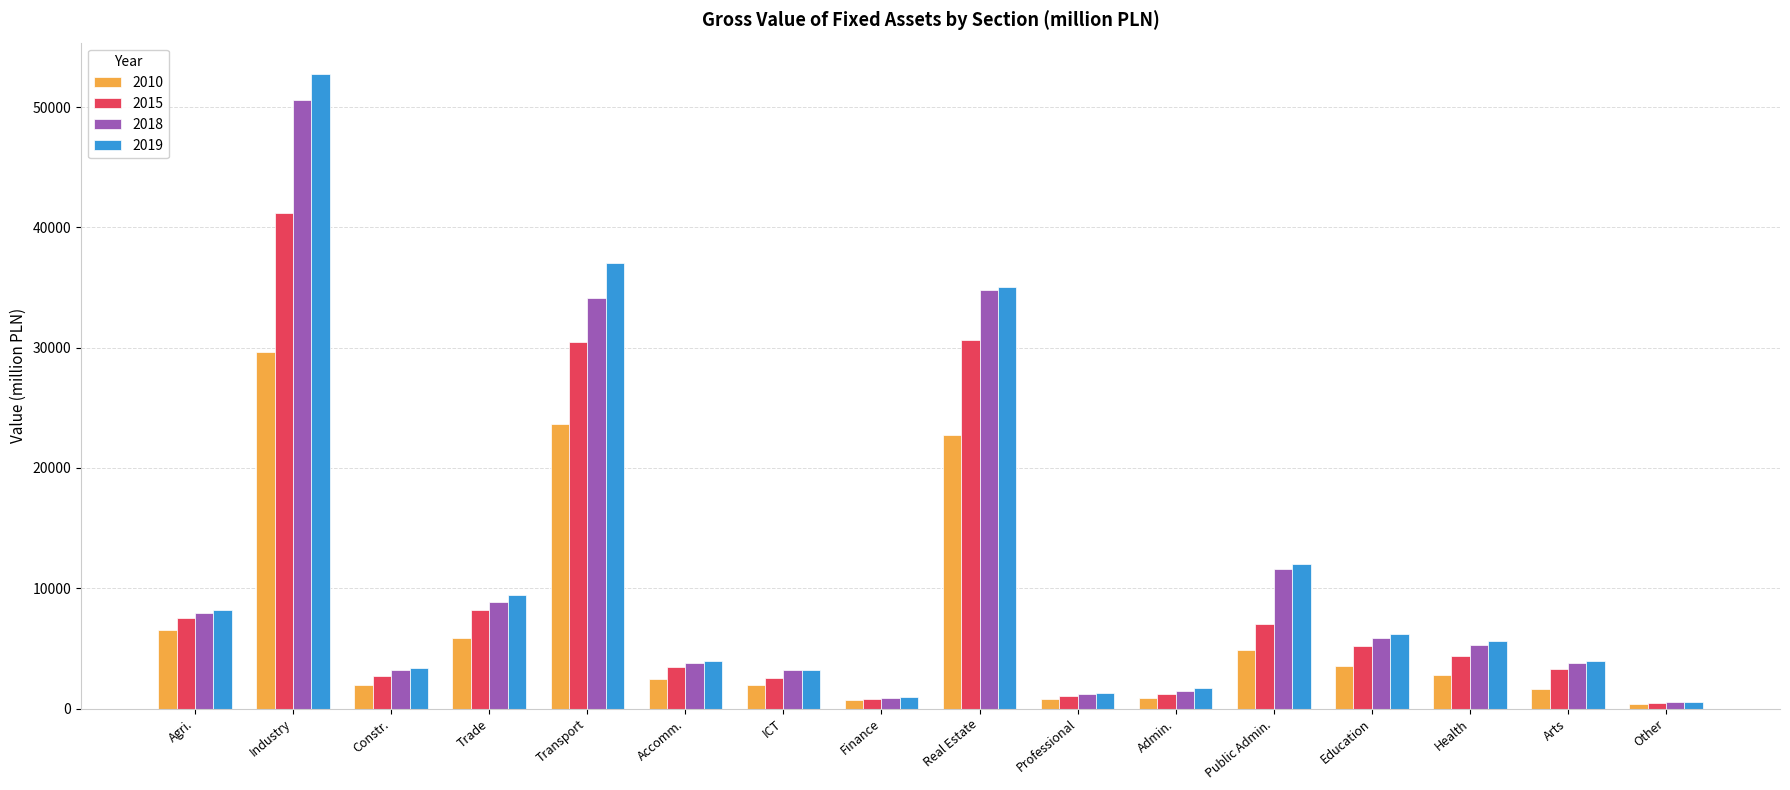

What is the greatest value displayed?

52722.7